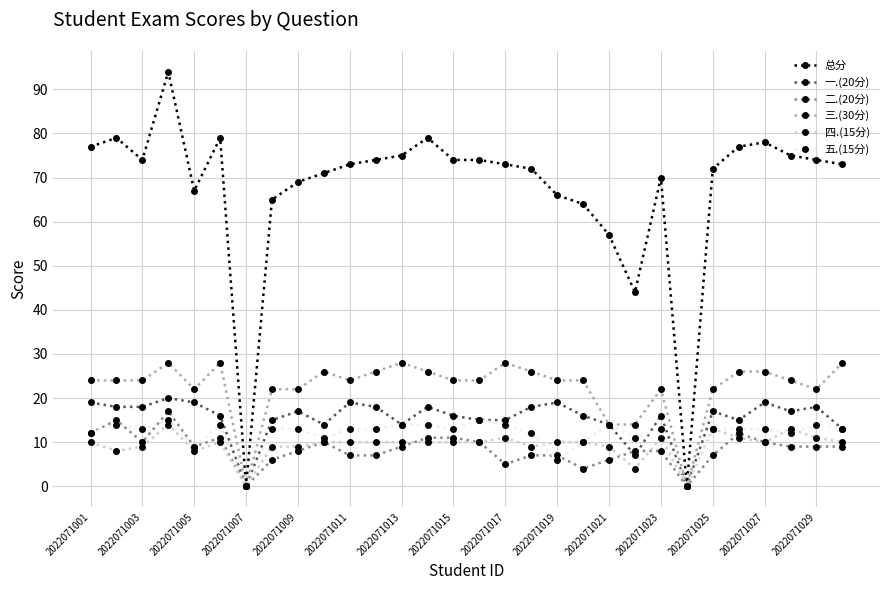

How many series are shown in this chart?

6